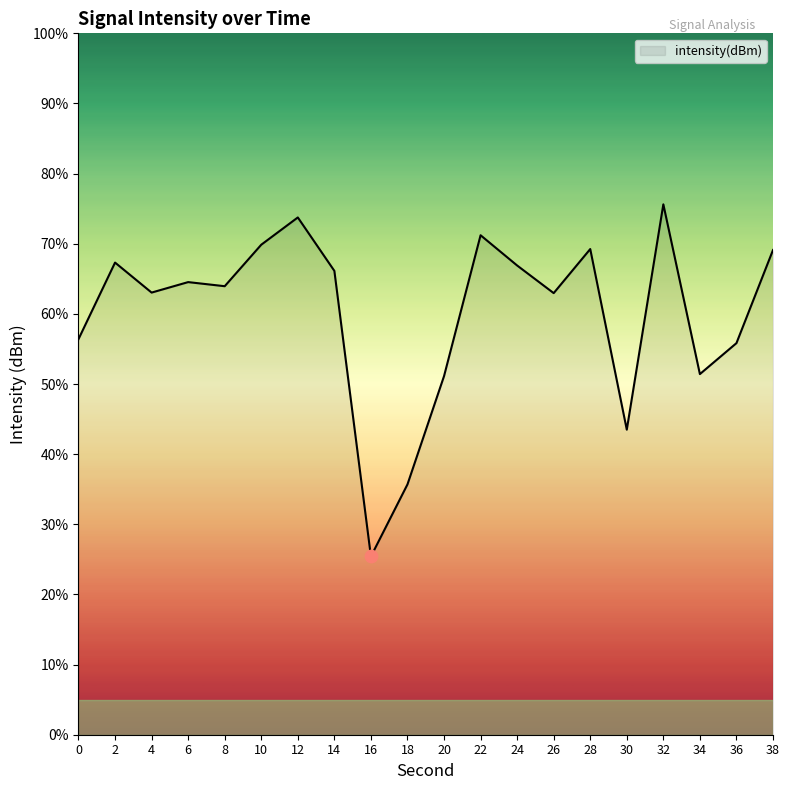

What is the change in value from 30 to 38?

+25.6